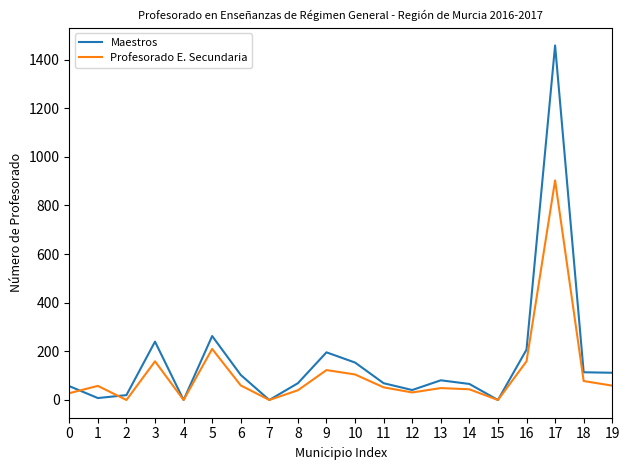

What is the approximate value of Profesorado E. Secundaria at 5?

210